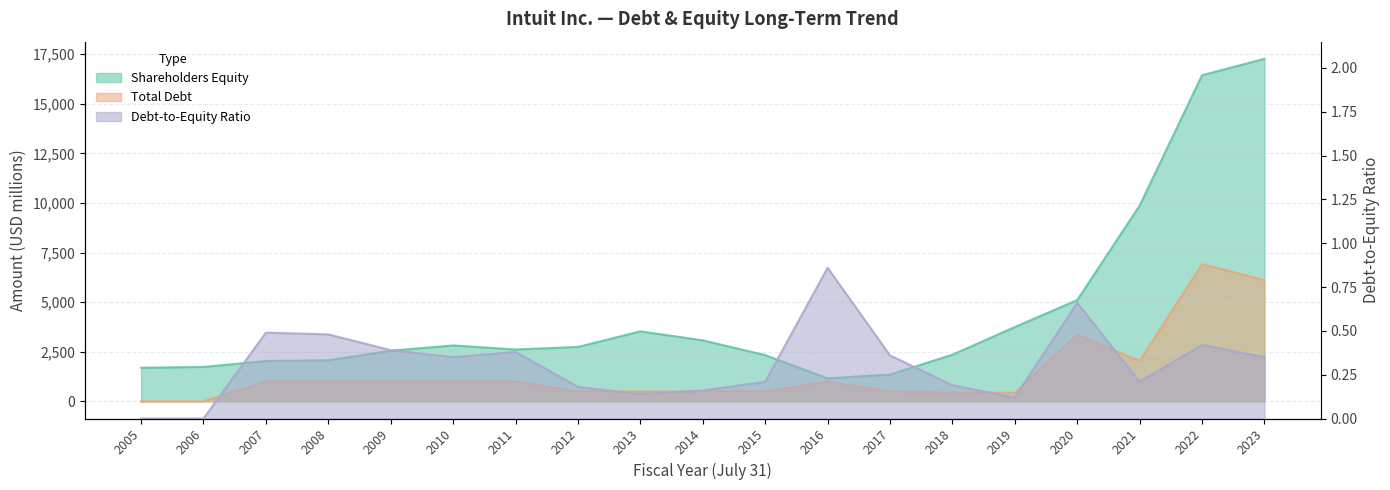

Reading right to left, list all the values displayed in this chart.

Shareholders Equity: 2023=17269.0	2022=16441.0	2021=9869.0	2020=5106.0	2019=3749.0	2018=2354.0	2017=1354.0	2016=1161.0	2015=2332.0	2014=3078.0	2013=3531.0	2012=2744.0	2011=2616.0	2010=2821.0	2009=2556.0	2008=2073.0	2007=2035.0	2006=1738.0	2005=1695.0
Total Debt: 2023=6120.0	2022=6914.0	2021=2034.0	2020=3369.0	2019=436.0	2018=438.0	2017=488.0	2016=1000.0	2015=500.0	2014=499.0	2013=499.0	2012=499.0	2011=999.0	2010=998.0	2009=998.0	2008=998.0	2007=998.0	2006=0.0	2005=0.0
Debt-to-Equity Ratio: 2023=0.3	2022=0.4	2021=0.2	2020=0.7	2019=0.1	2018=0.2	2017=0.4	2016=0.9	2015=0.2	2014=0.2	2013=0.1	2012=0.2	2011=0.4	2010=0.3	2009=0.4	2008=0.5	2007=0.5	2006=0.0	2005=0.0